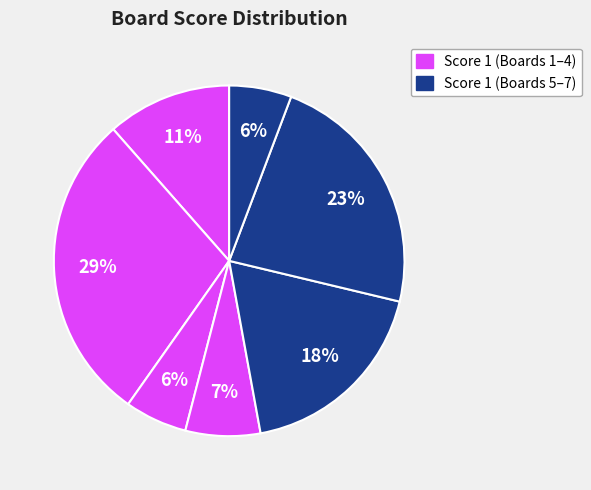

How many slices are in this pie chart?

7